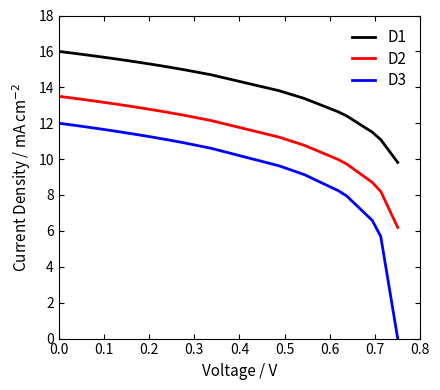

True or false: D3 and D1 intersect in this chart.

False